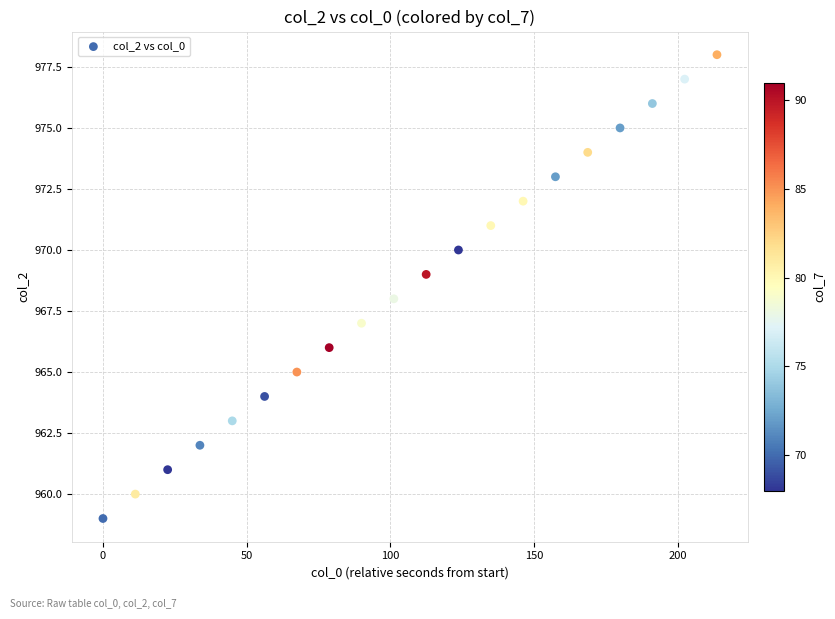

What is the range of Y values (max minus min)?

19